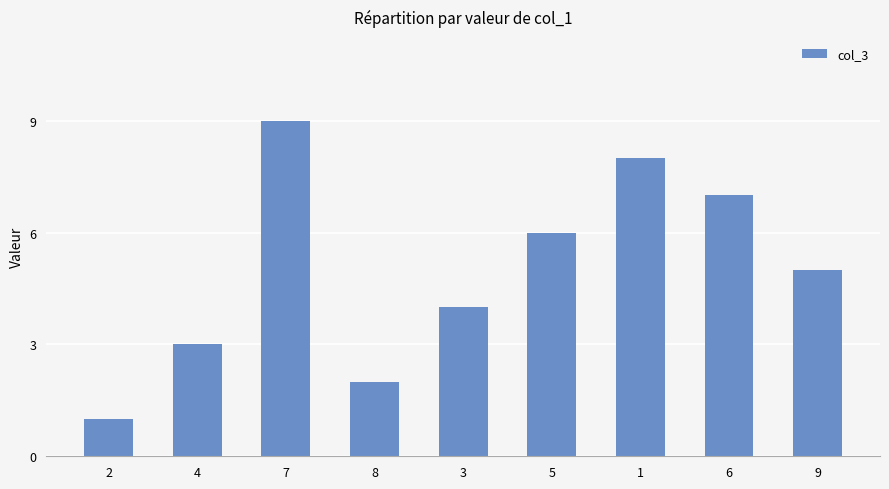

What is the label of the 3rd bar from the right?

1